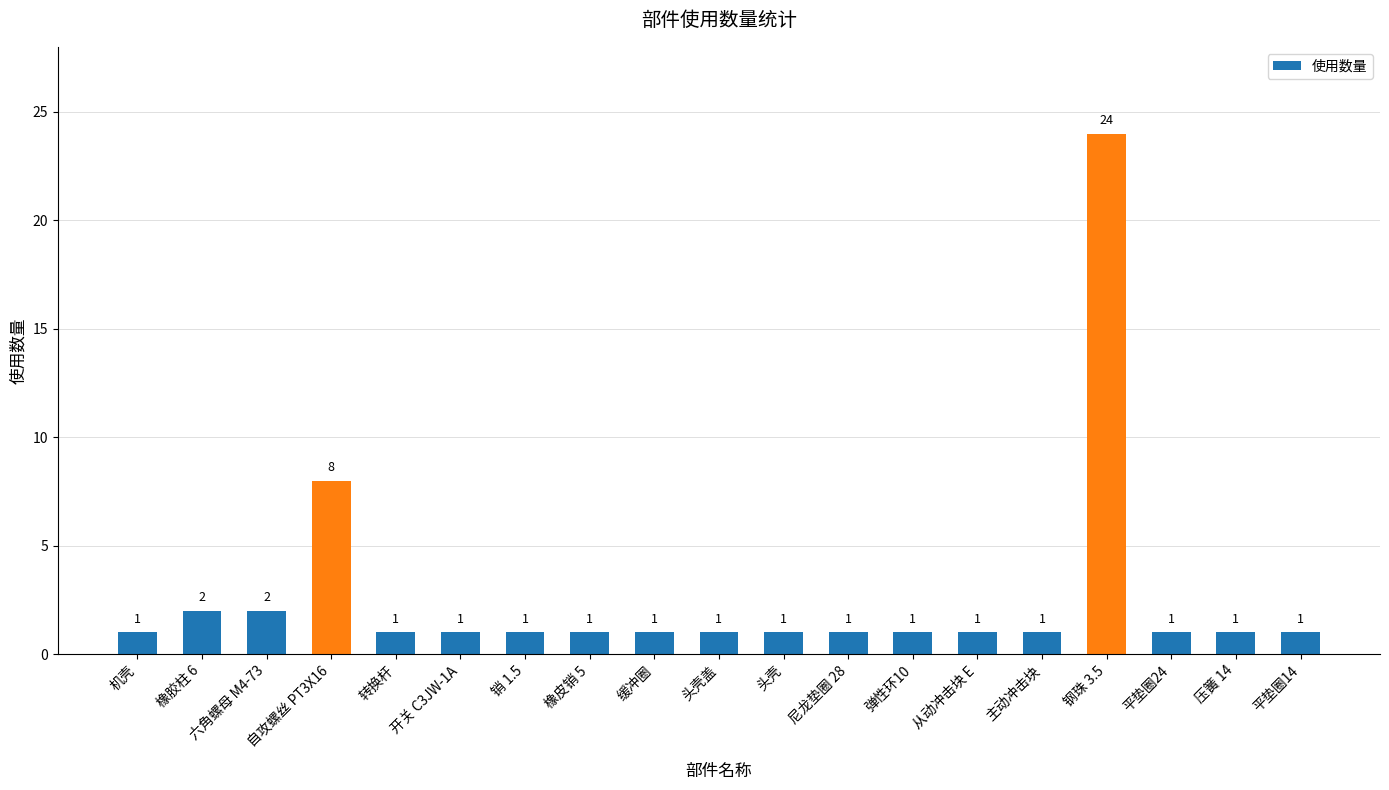

What is the greatest value displayed?

24